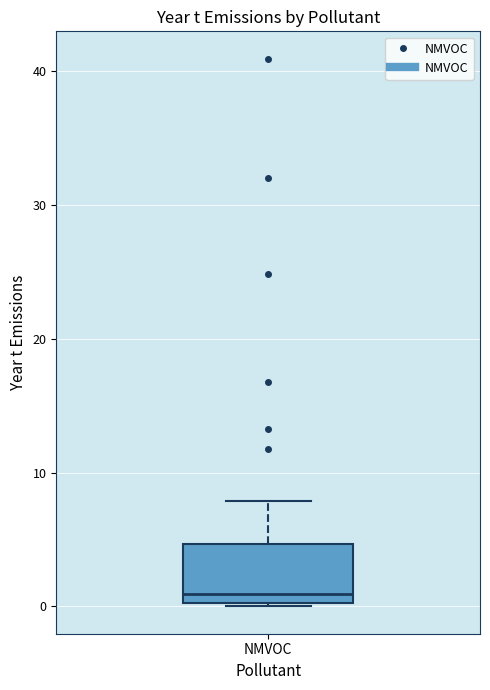

Transcribe this box plot: give where the median line is, the range the box spans, and where the two whiskers end, as read against the y-axis. The values are not printed on the chart, so give them approximately, as read against the axis.

median 1, box 0 to 5, whiskers 0 to 8